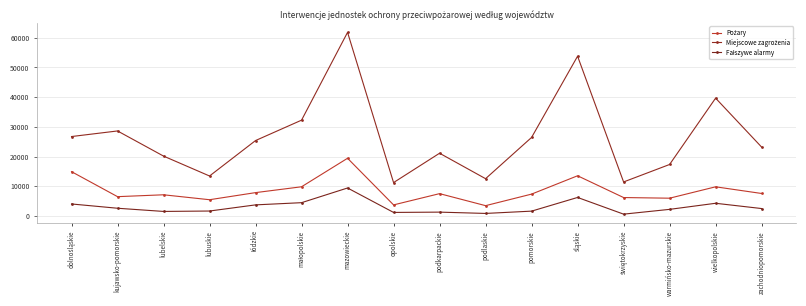

How many lines are shown in the chart?

3